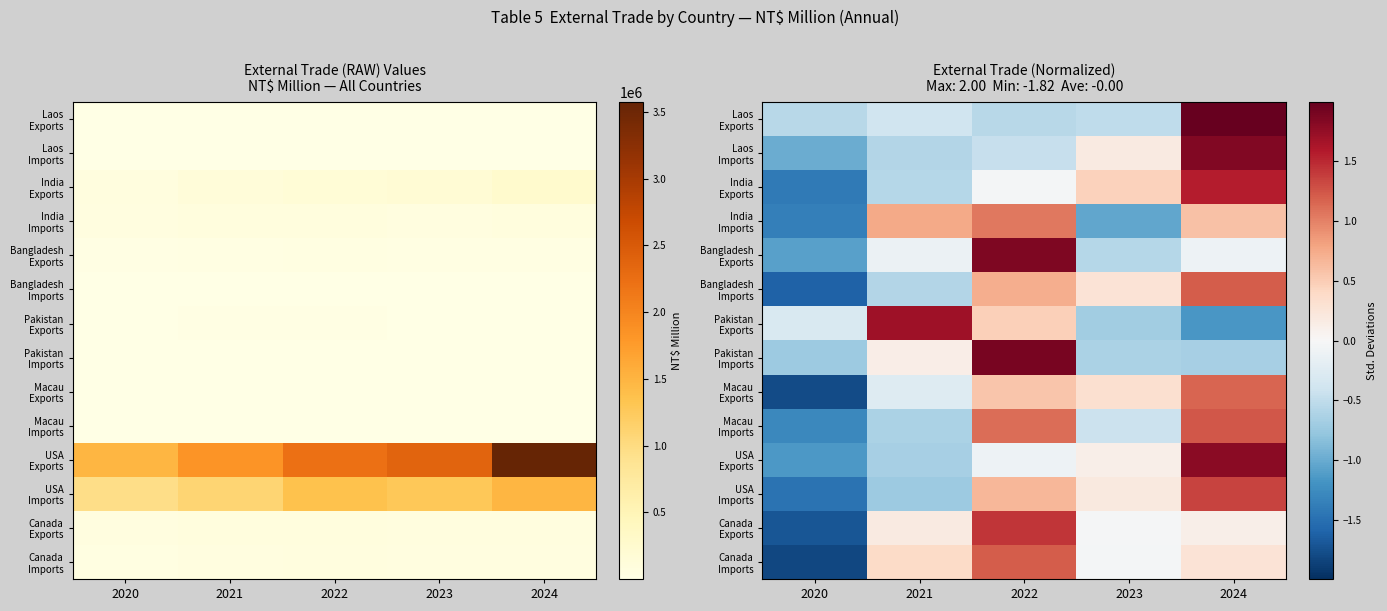

What is the minimum value shown in the chart?

-1.8